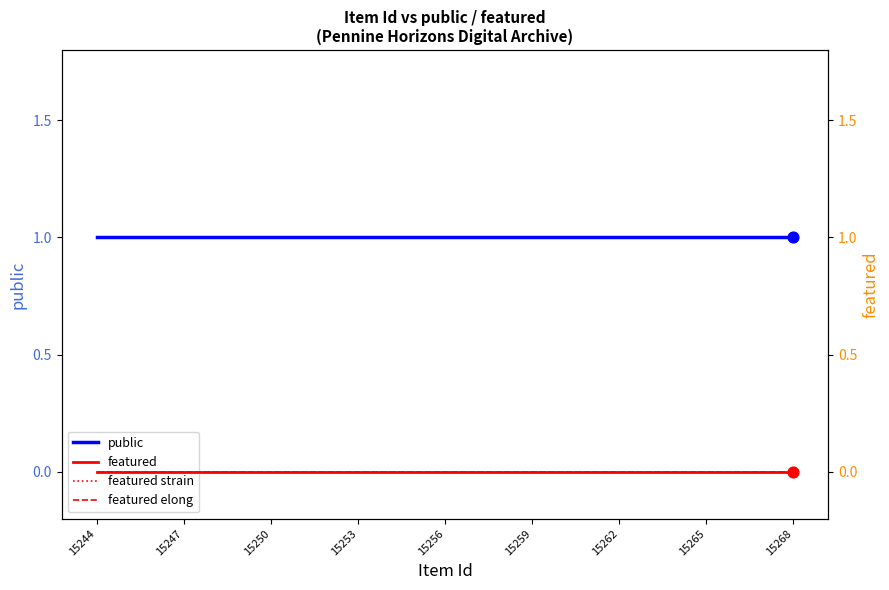

Is the value of public at 15259 greater than the value of featured elong at 13?

Yes